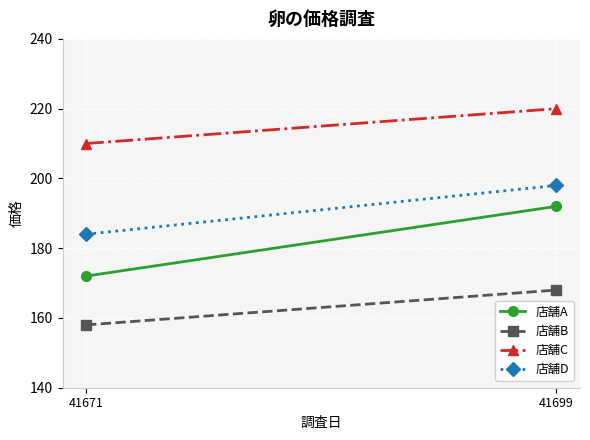

What is the maximum value shown in the chart?

220